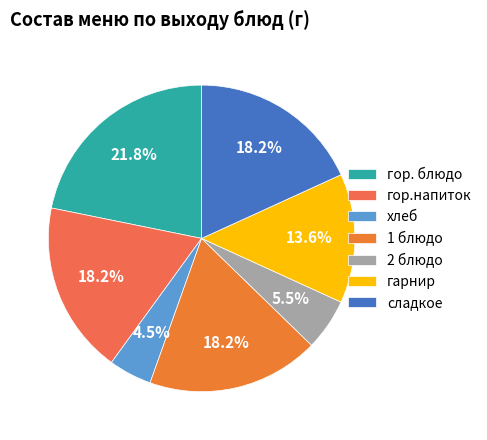

Is it true that гарнир is 23% of the pie?

False